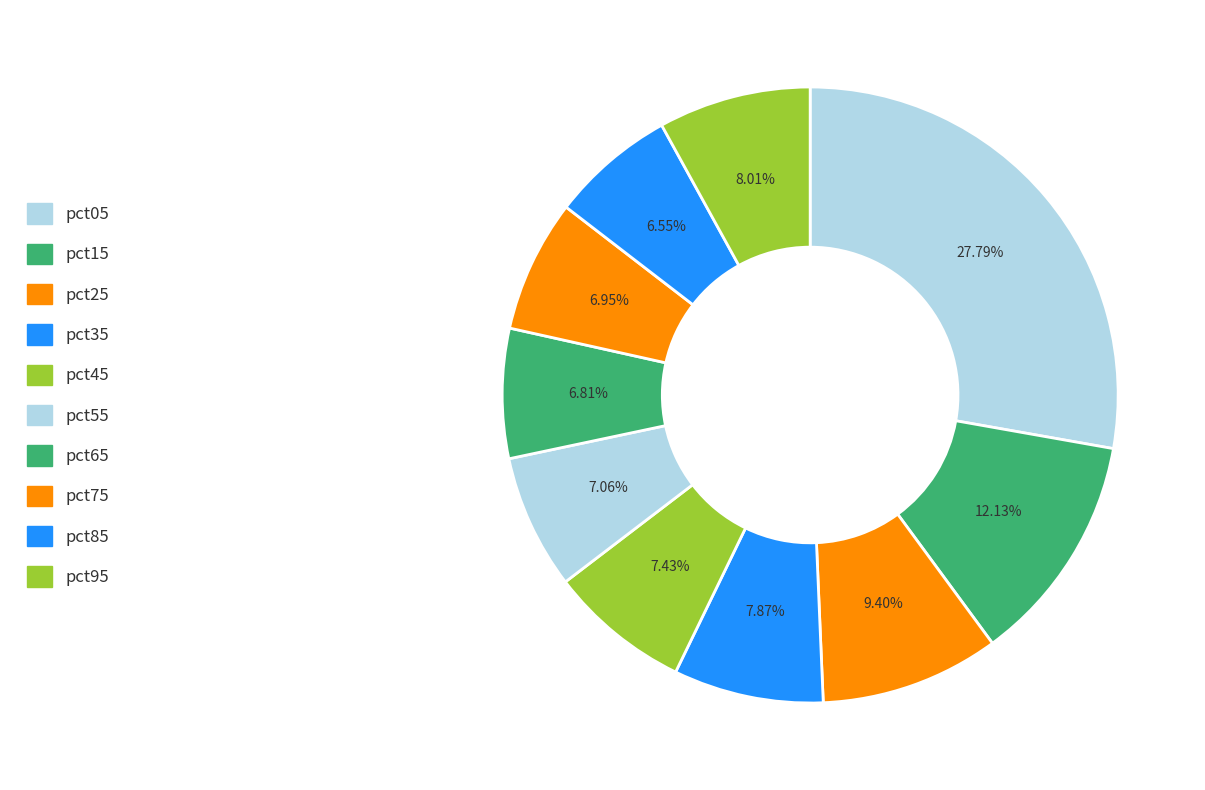

What is the smallest slice in the pie chart?

pct85